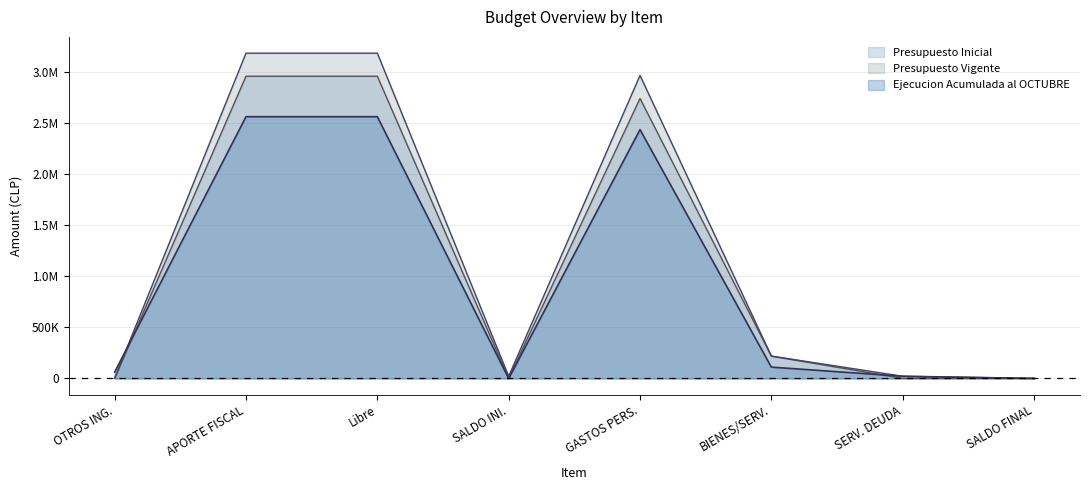

Does the chart have visible grid lines?

Yes